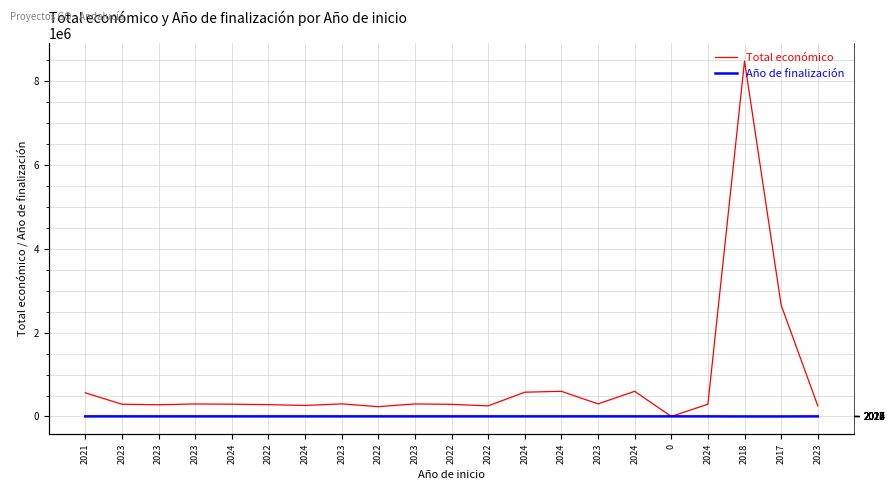

Is the value of Año de finalización at 2023 greater than the value of Total económico at 2023?

No